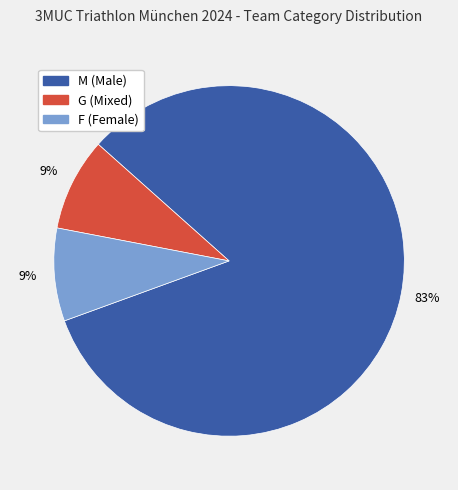

To the nearest percent, what portion does G represent?

9%